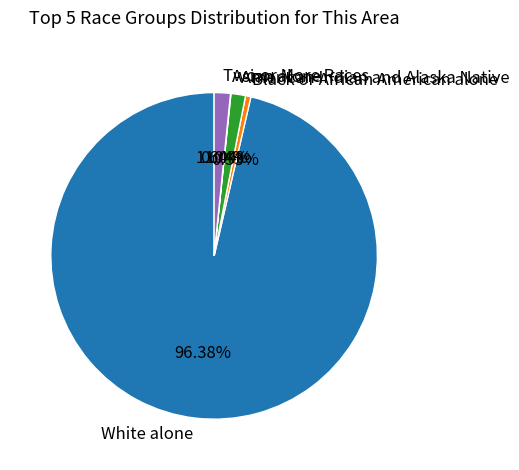

The American Indian and Alaska Native slice represents 11% of the pie. True or false?

False